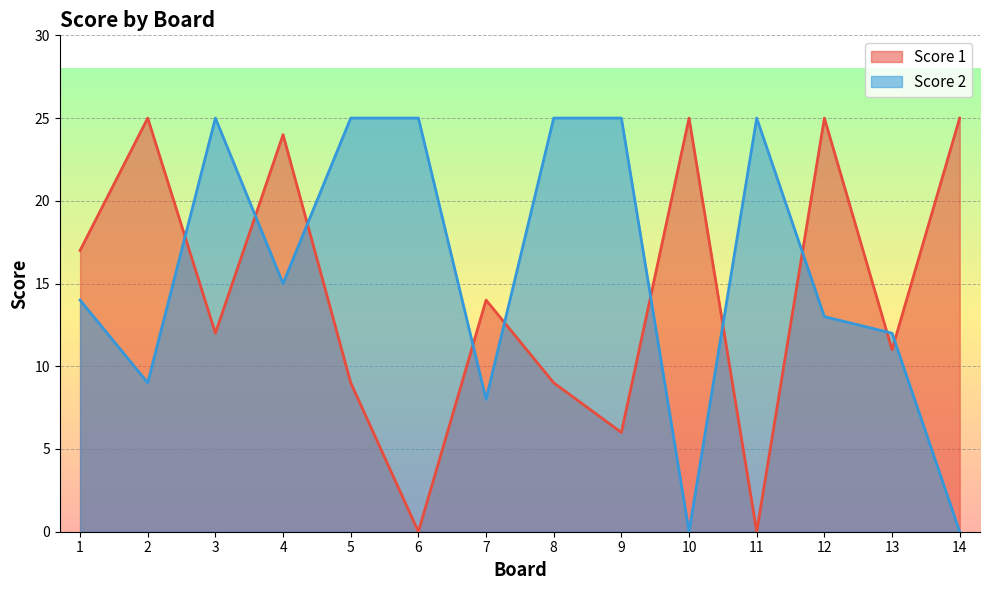

Reading left to right, extract all data points from this chart.

Score 1: 17	25	12	24	9	0	14	9	6	25	0	25	11	25
Score 2: 14	9	25	15	25	25	8	25	25	0	25	13	12	0